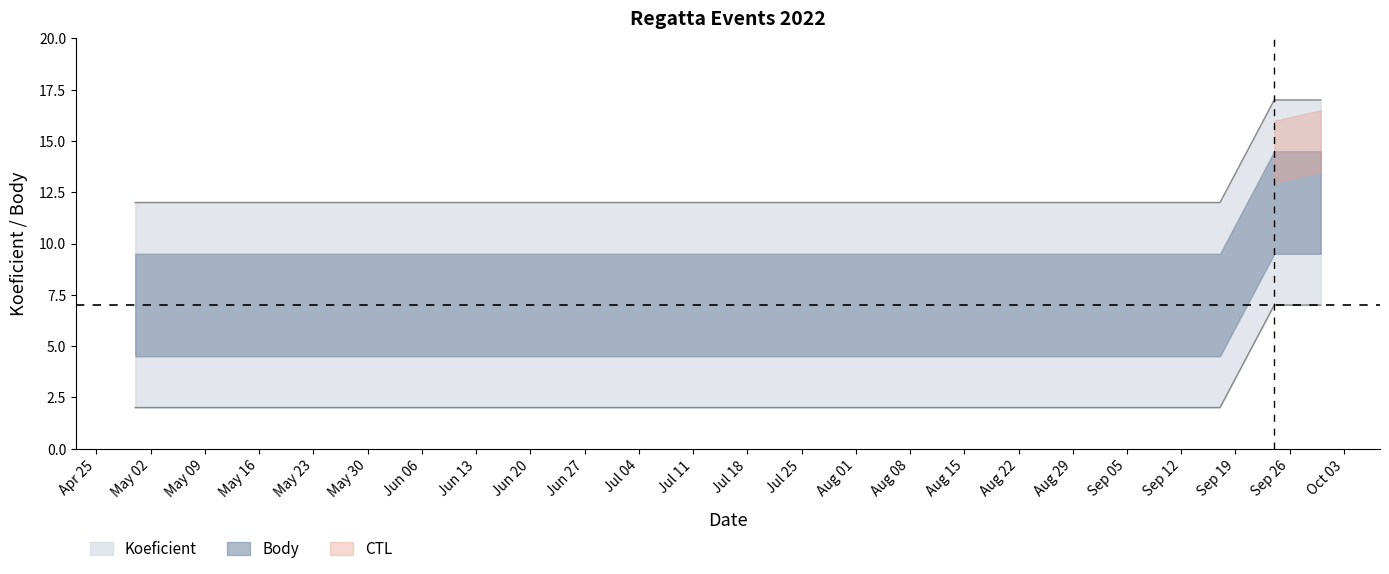

How many Body values are between 2 and 7?

7